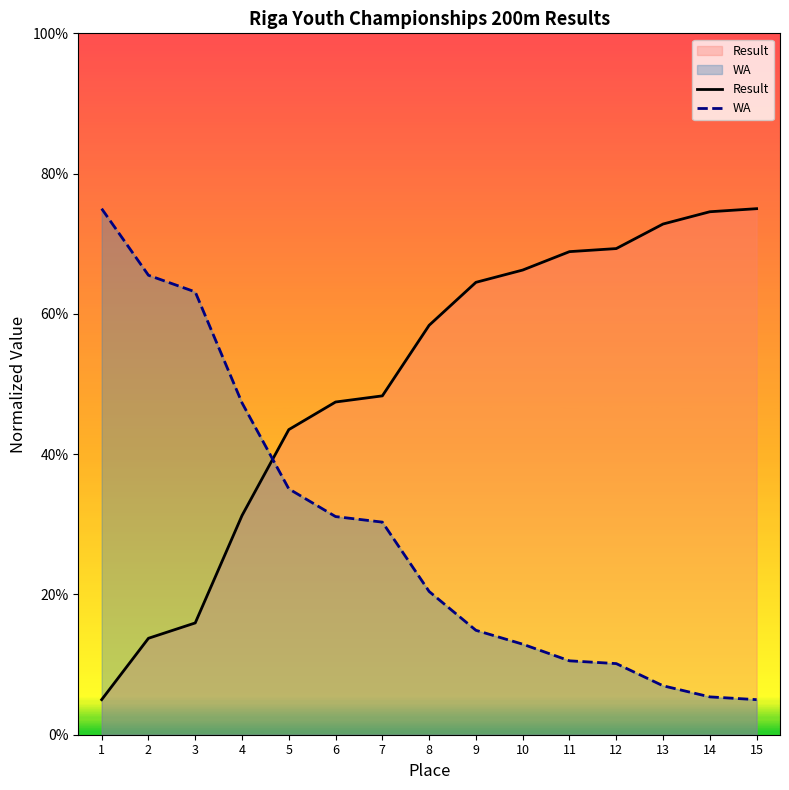

What is the sum of the Result values at 11 and 4?

1.0